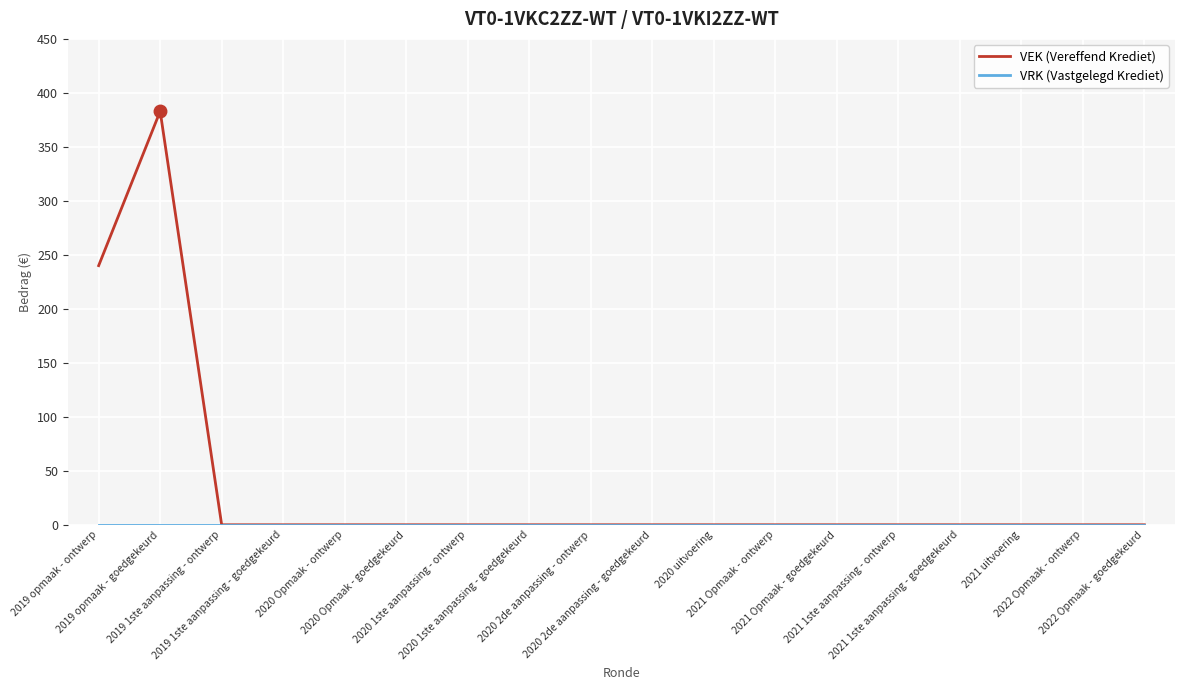

Which series has the widest spread of values?

VEK (Vereffend Krediet)